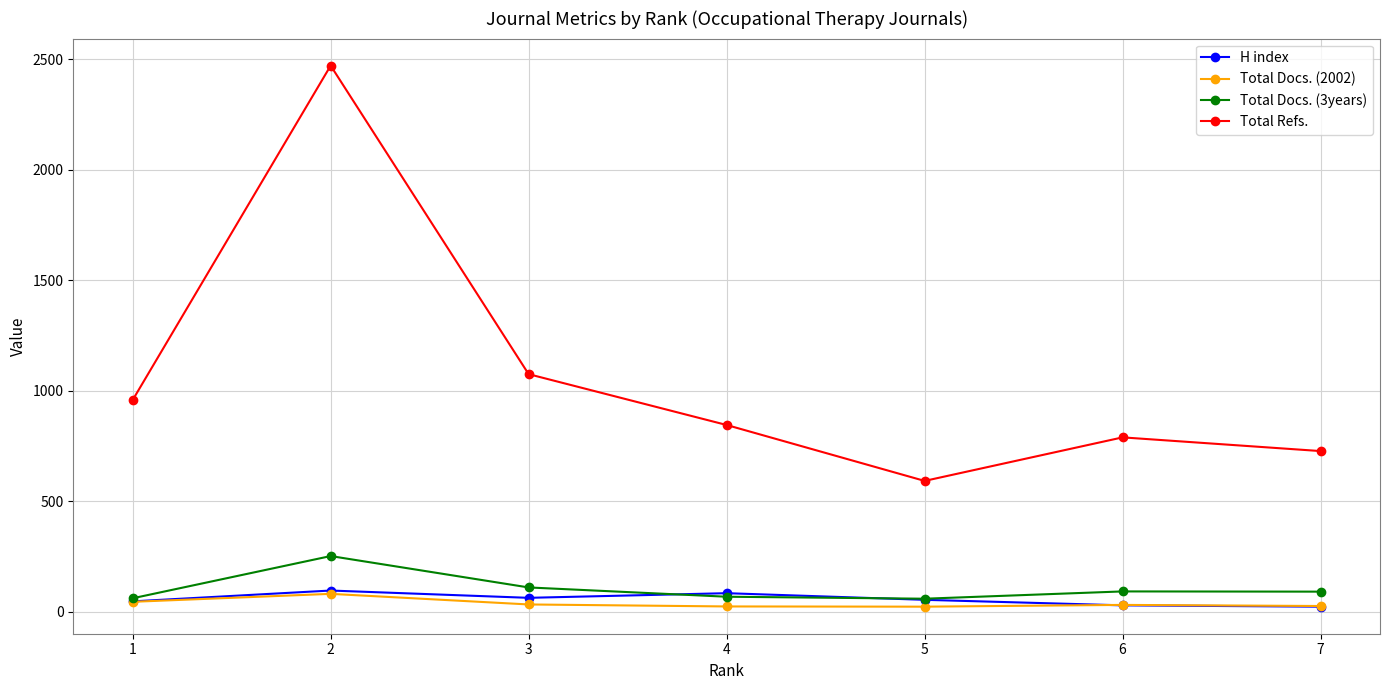

The value of Total Docs. (2002) at 1 is 45. True or false?

True